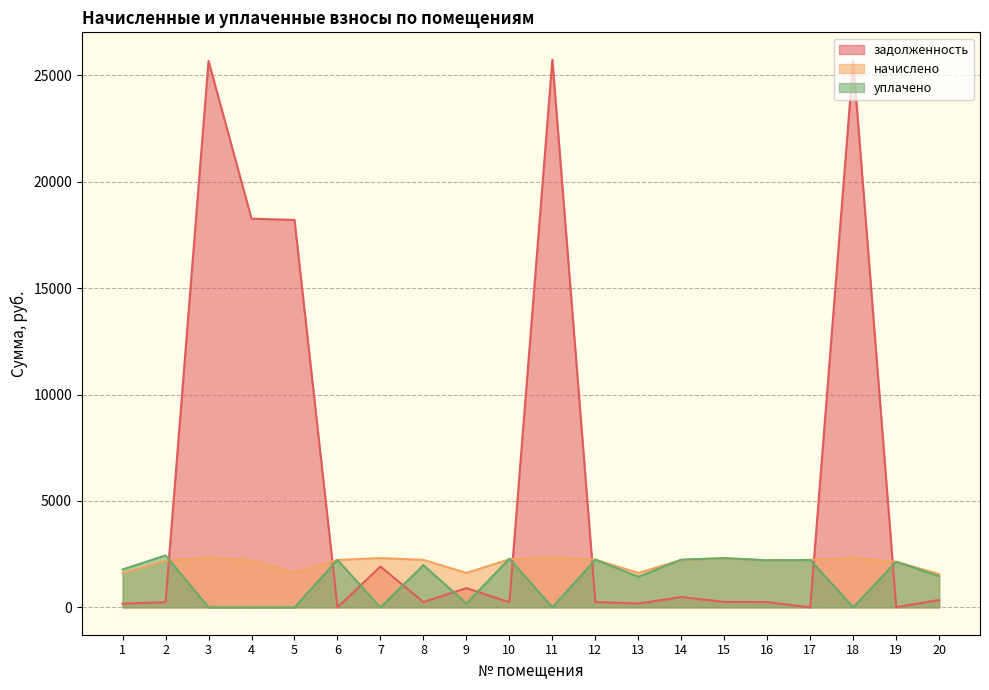

Reading left to right, transcribe all the data shown in this chart.

задолженность: 1=173.0	2=243.9	3=25676.6	4=18264.1	5=18207.0	6=0.0	7=1917.4	8=248.0	9=903.7	10=242.4	11=25735.5	12=249.2	13=179.6	14=485.0	15=256.2	16=245.7	17=0.2	18=25676.6	19=7.0	20=345.9
начислено: 1=1600.6	2=2195.6	3=2316.6	4=2211.3	5=1642.7	6=2227.1	7=2316.6	8=2232.4	9=1616.4	10=2258.7	11=2321.9	12=2242.9	13=1616.4	14=2227.1	15=2306.1	16=2211.3	17=2227.1	18=2316.6	19=2142.9	20=1563.8
уплачено: 1=1780.0	2=2439.5	3=0.0	4=0.0	5=0.0	6=2227.1	7=0.0	8=1984.1	9=179.6	10=2287.5	11=0.0	12=2242.9	13=1436.8	14=2240.4	15=2311.4	16=2212.0	17=2227.0	18=0.0	19=2142.9	20=1466.0